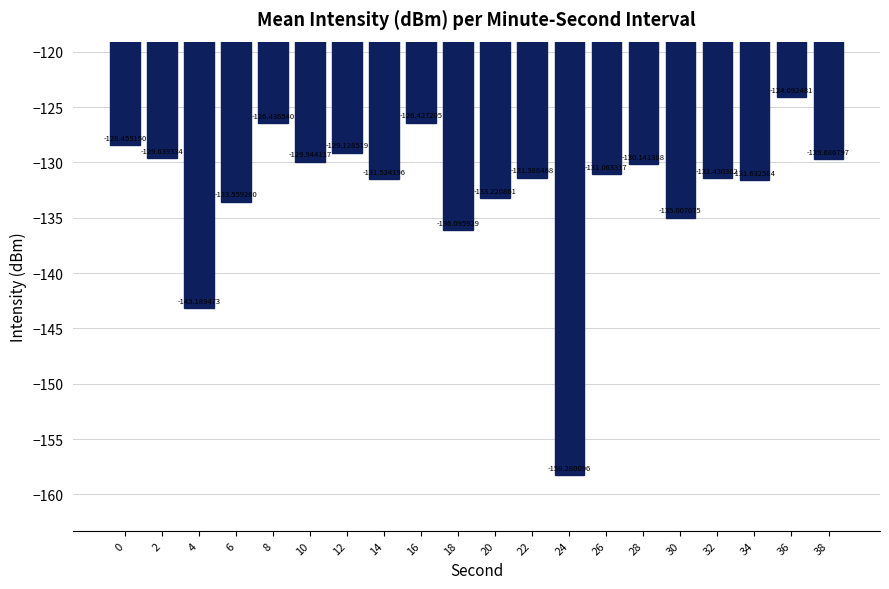

Reading left to right, list all the values displayed in this chart.

-128.5	-129.6	-143.2	-133.6	-126.4	-129.9	-129.1	-131.5	-126.4	-136.1	-133.2	-131.4	-158.3	-131.1	-130.1	-135.0	-131.4	-131.6	-124.1	-129.7